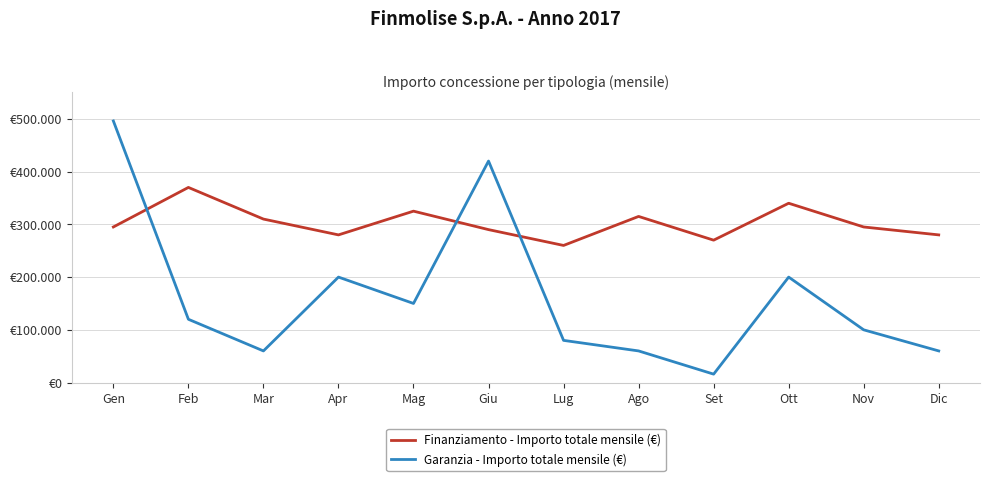

Does the chart have visible grid lines?

Yes